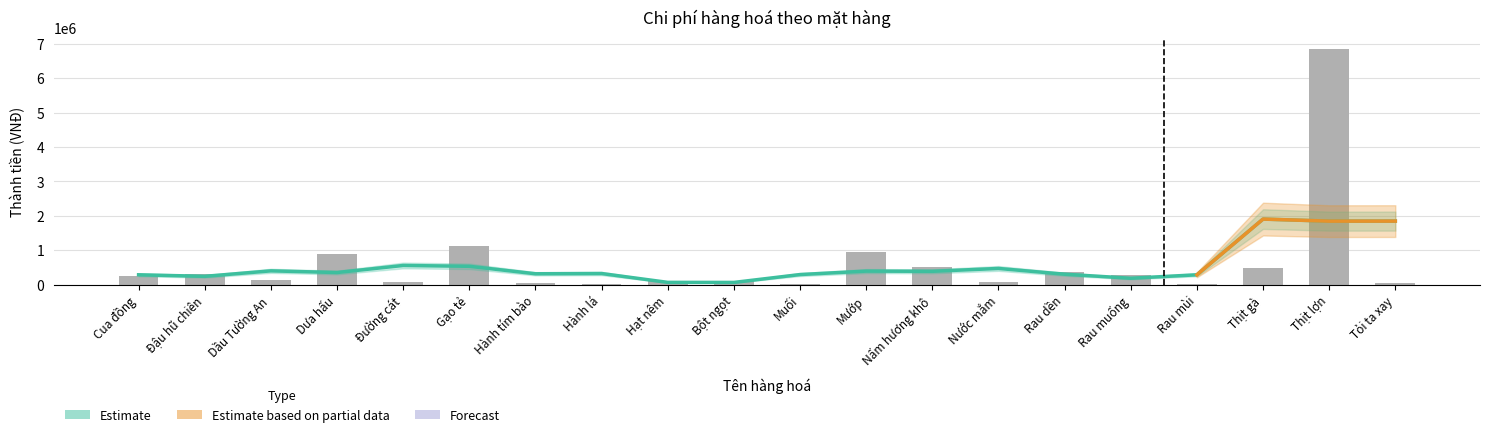

How many bars are there in total?

20